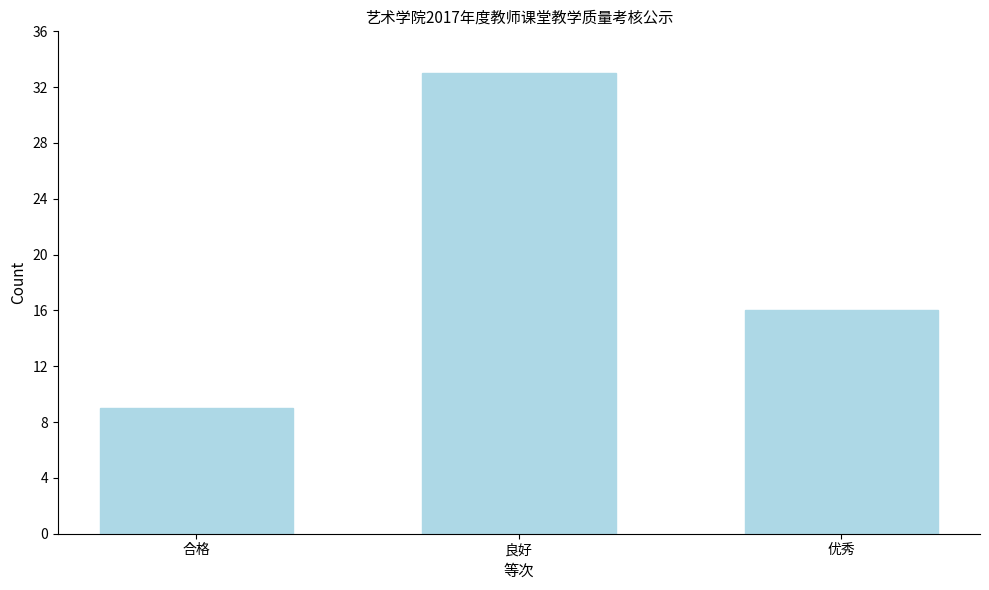

Reading left to right, what are all the values shown in this chart?

9	33	16